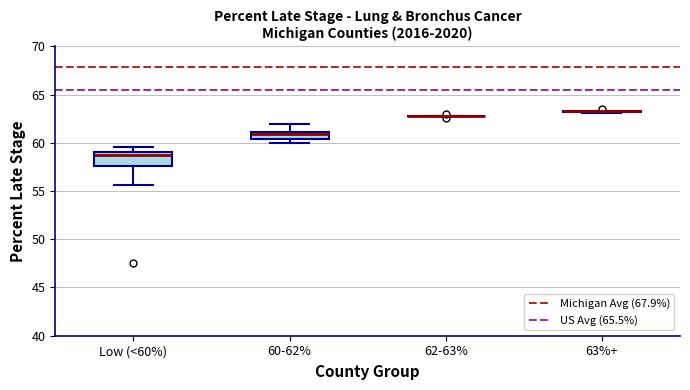

Reading left to right, transcribe this box plot: for each box, give where its median line is, the range the box spans, and where its two whiskers end, as read against the y-axis. The values are not printed on the chart, so give them approximately, as read against the axis.

Low (<60%): median 58.5, box 57.5 to 59.0, whiskers 55.5 to 59.5
60-62%: median 61.0 (just below the box's upper edge), box 60.5 to 61.0, whiskers 60.0 to 62.0
62-63%: box collapsed to a line at 63.0, whiskers 63.0 to 63.0
63%+: box collapsed to a line at 63.5, whiskers 63.0 to 63.5